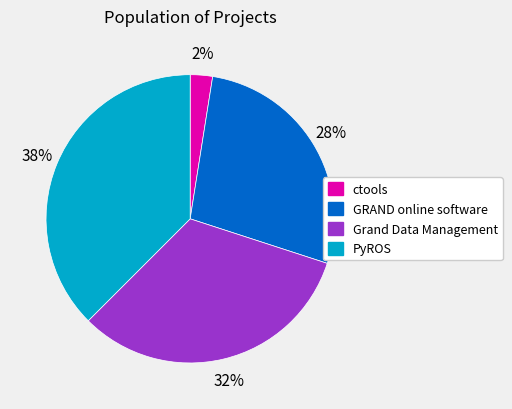

True or false: GRAND online software accounts for 17% of the total.

False